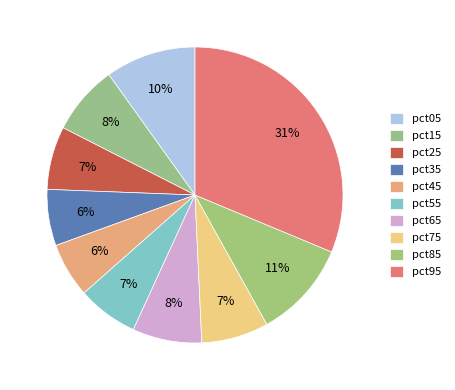

How many segments does this pie chart have?

10